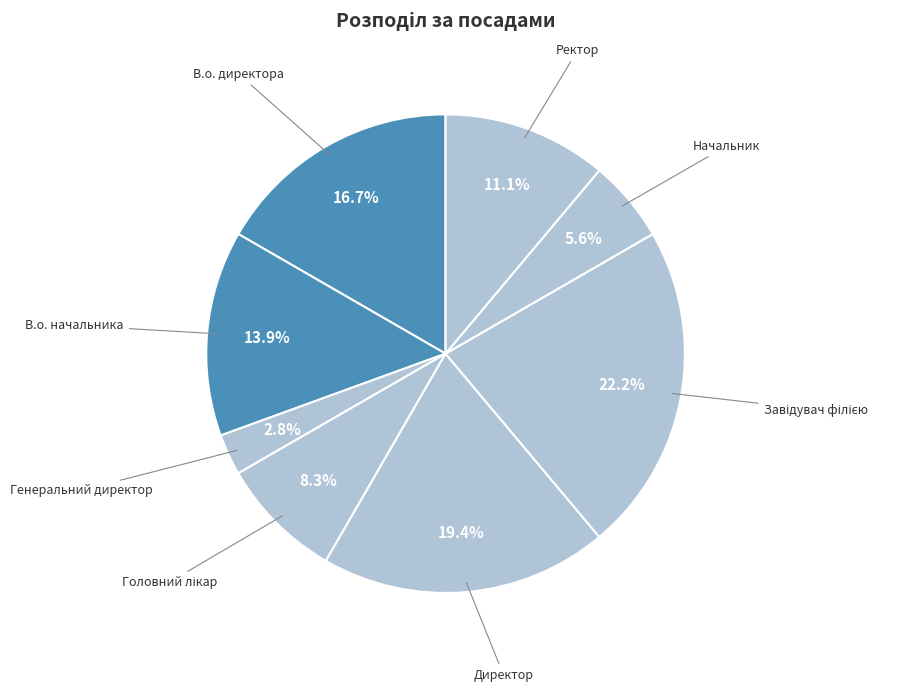

What portion of the pie excludes Генеральний директор?

97.2%